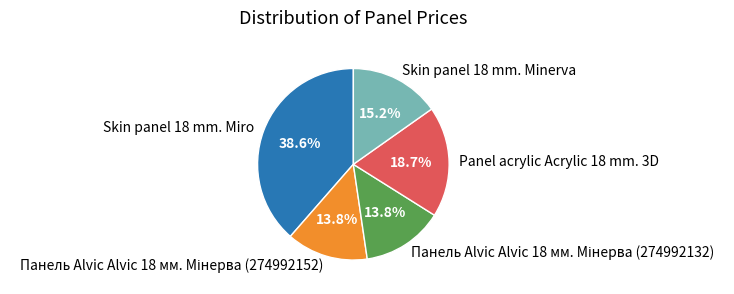

Is there a majority slice in this chart?

No